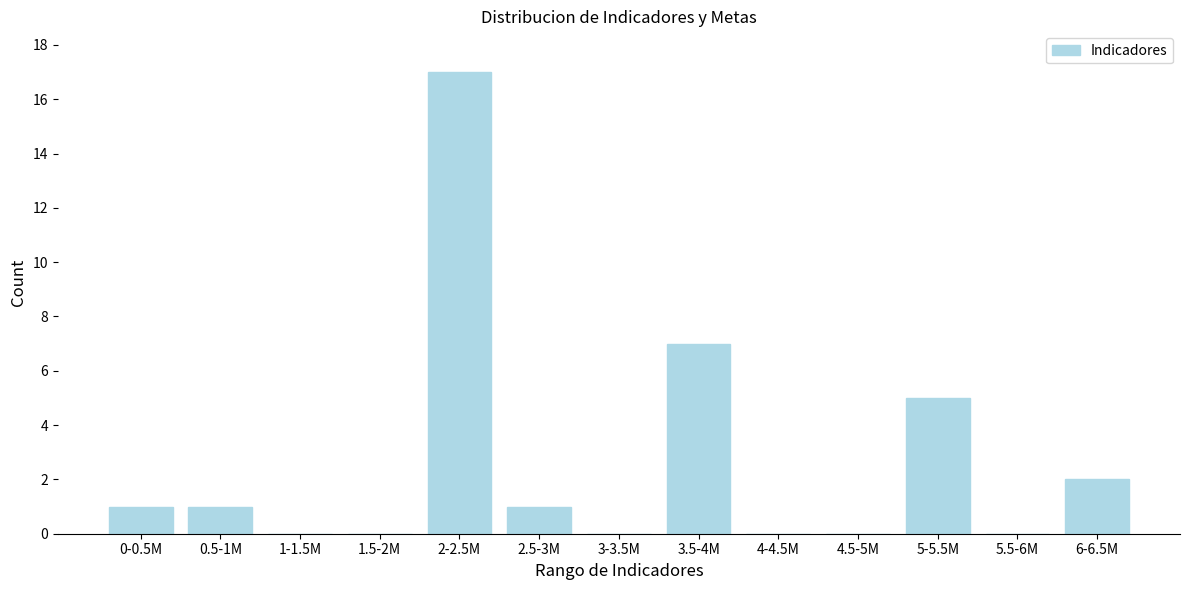

Reading left to right, extract all data points from this chart.

0-0.5M=1	0.5-1M=1	1-1.5M=0	1.5-2M=0	2-2.5M=17	2.5-3M=1	3-3.5M=0	3.5-4M=7	4-4.5M=0	4.5-5M=0	5-5.5M=5	5.5-6M=0	6-6.5M=2